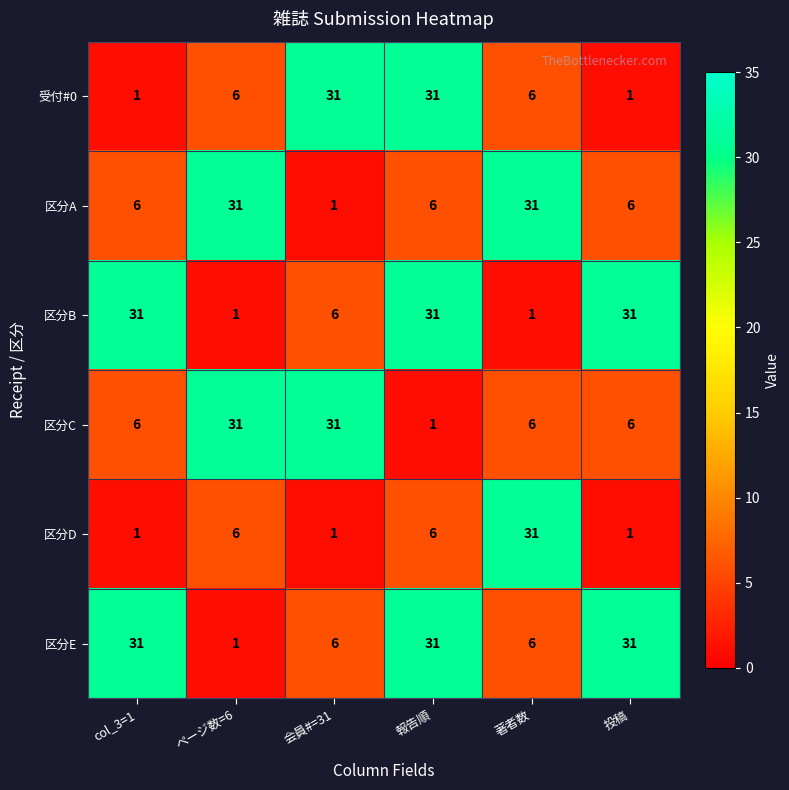

The 区分B series shows 31 at col_3=1. True or false?

True